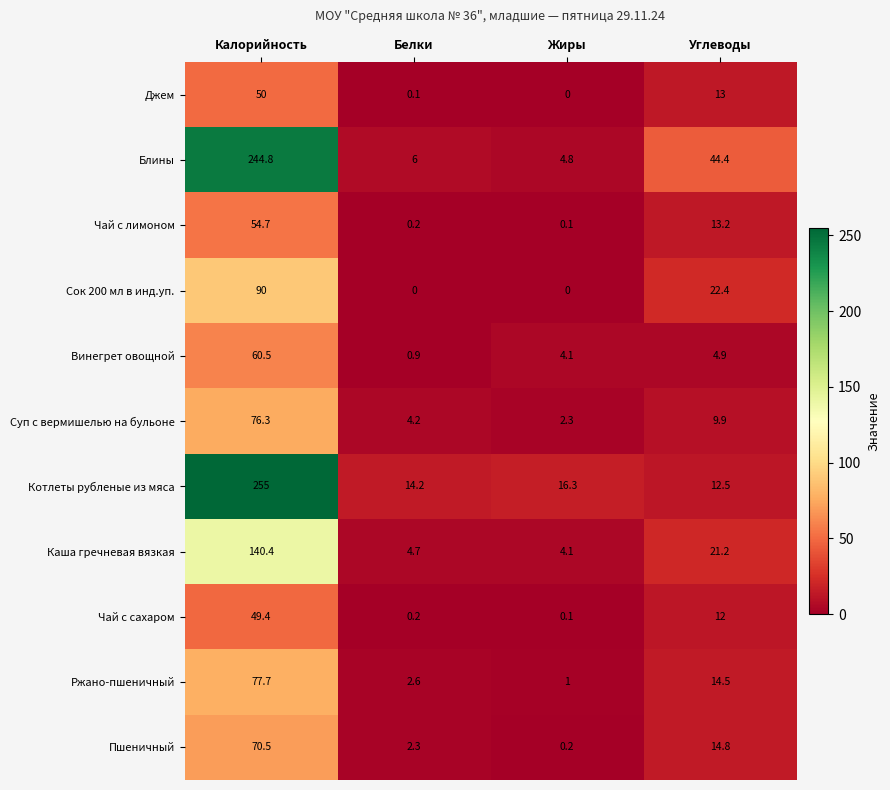

List the series in order of their peak value, highest first.

Котлеты рубленые из мяса, Блины, Каша гречневая вязкая, Сок 200 мл в инд.уп., Ржано-пшеничный, Суп с вермишелью на бульоне, Пшеничный, Винегрет овощной, Чай с лимоном, Джем, Чай с сахаром